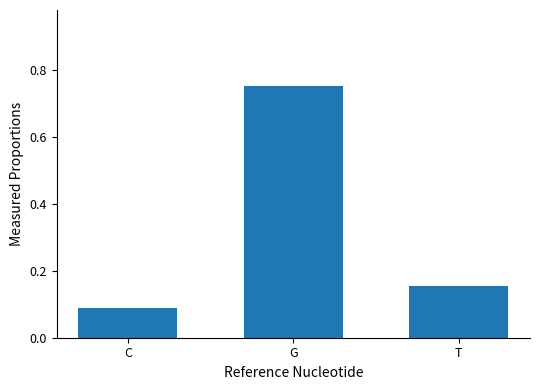

Rank the categories by value from lowest to highest.

C, T, G